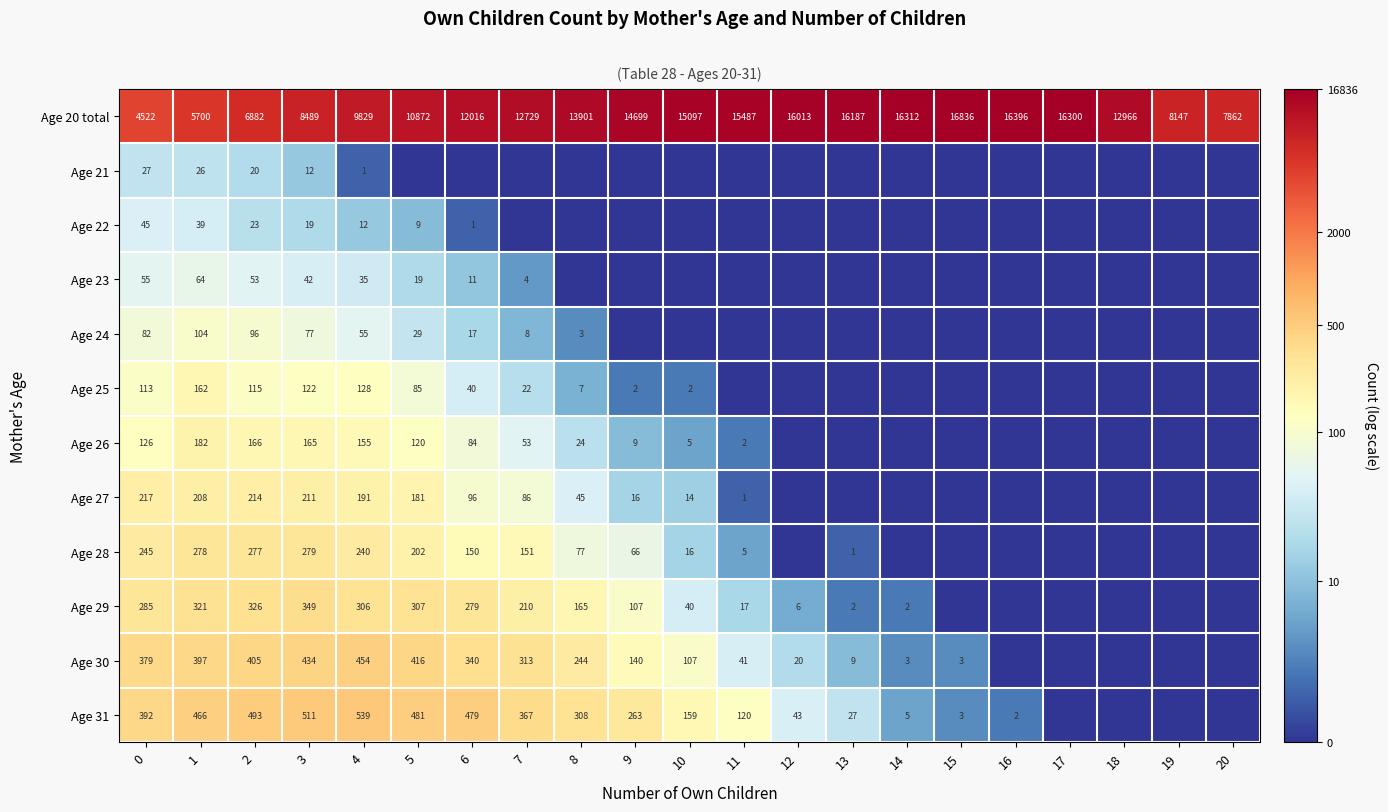

What is the difference between the second highest and minimum values in the Age 20 total series?

11874